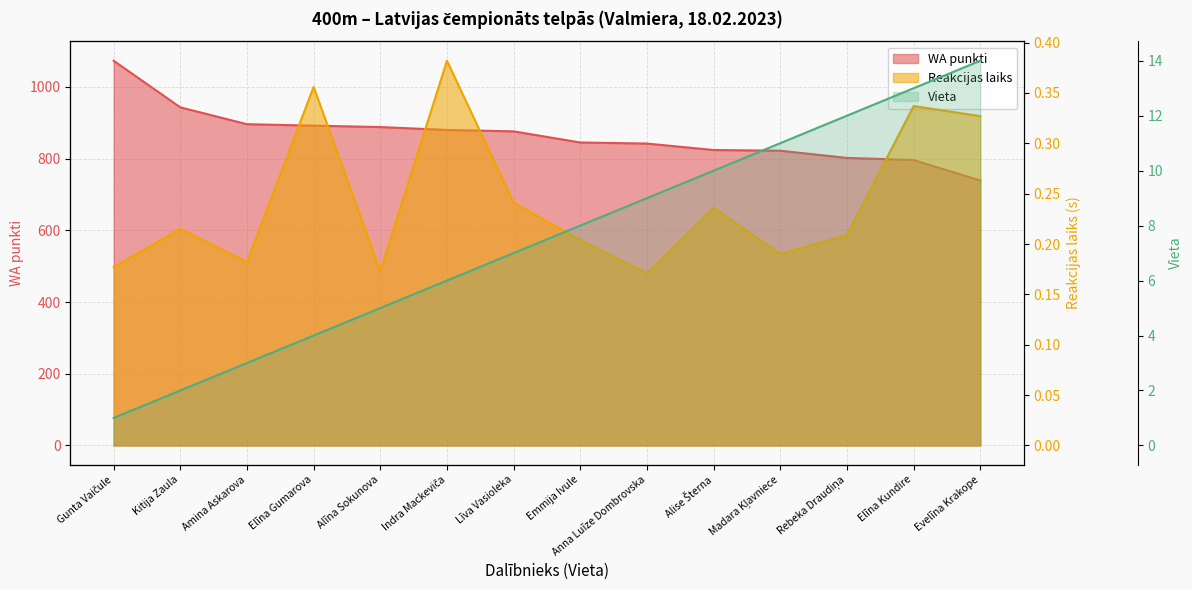

What is the average value of the Vieta series?

7.5